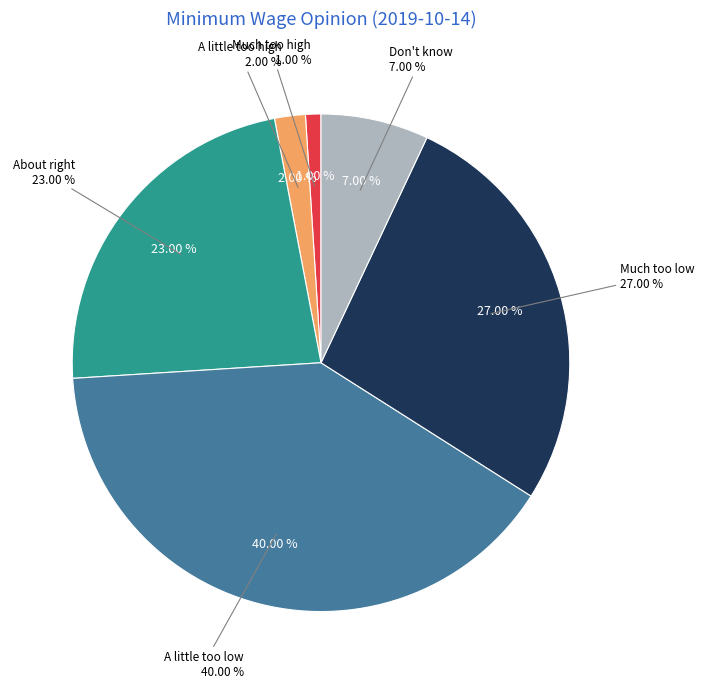

To the nearest percent, what is the average slice percentage?

17%